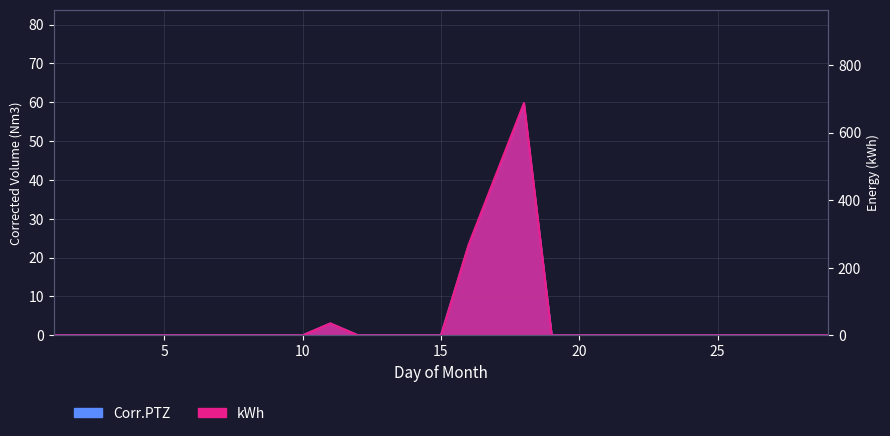

What is the average value of the kWh series?

50.7